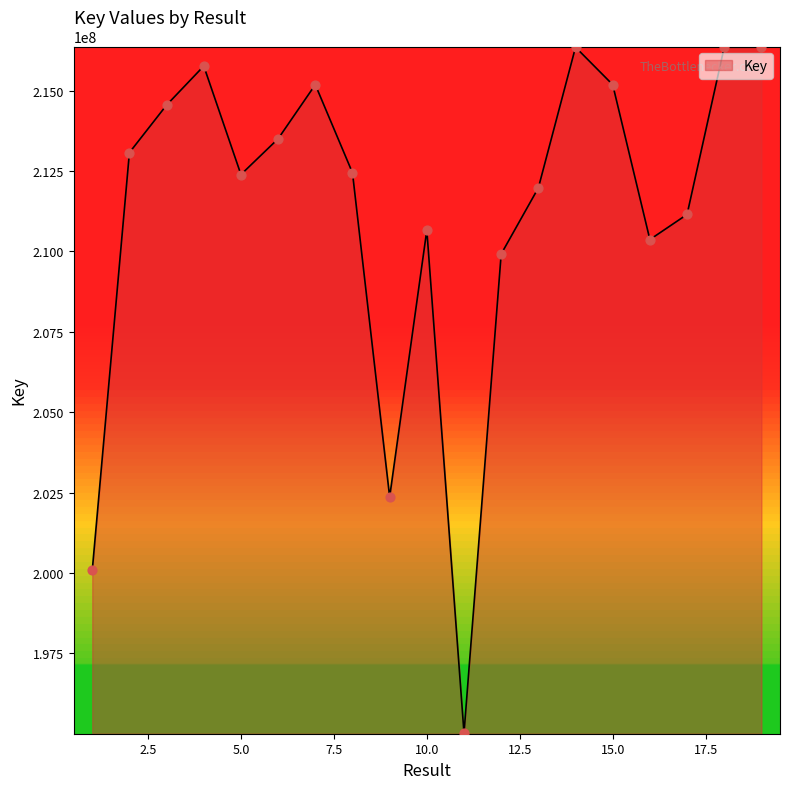

What is the difference between the maximum and minimum values?

21334357